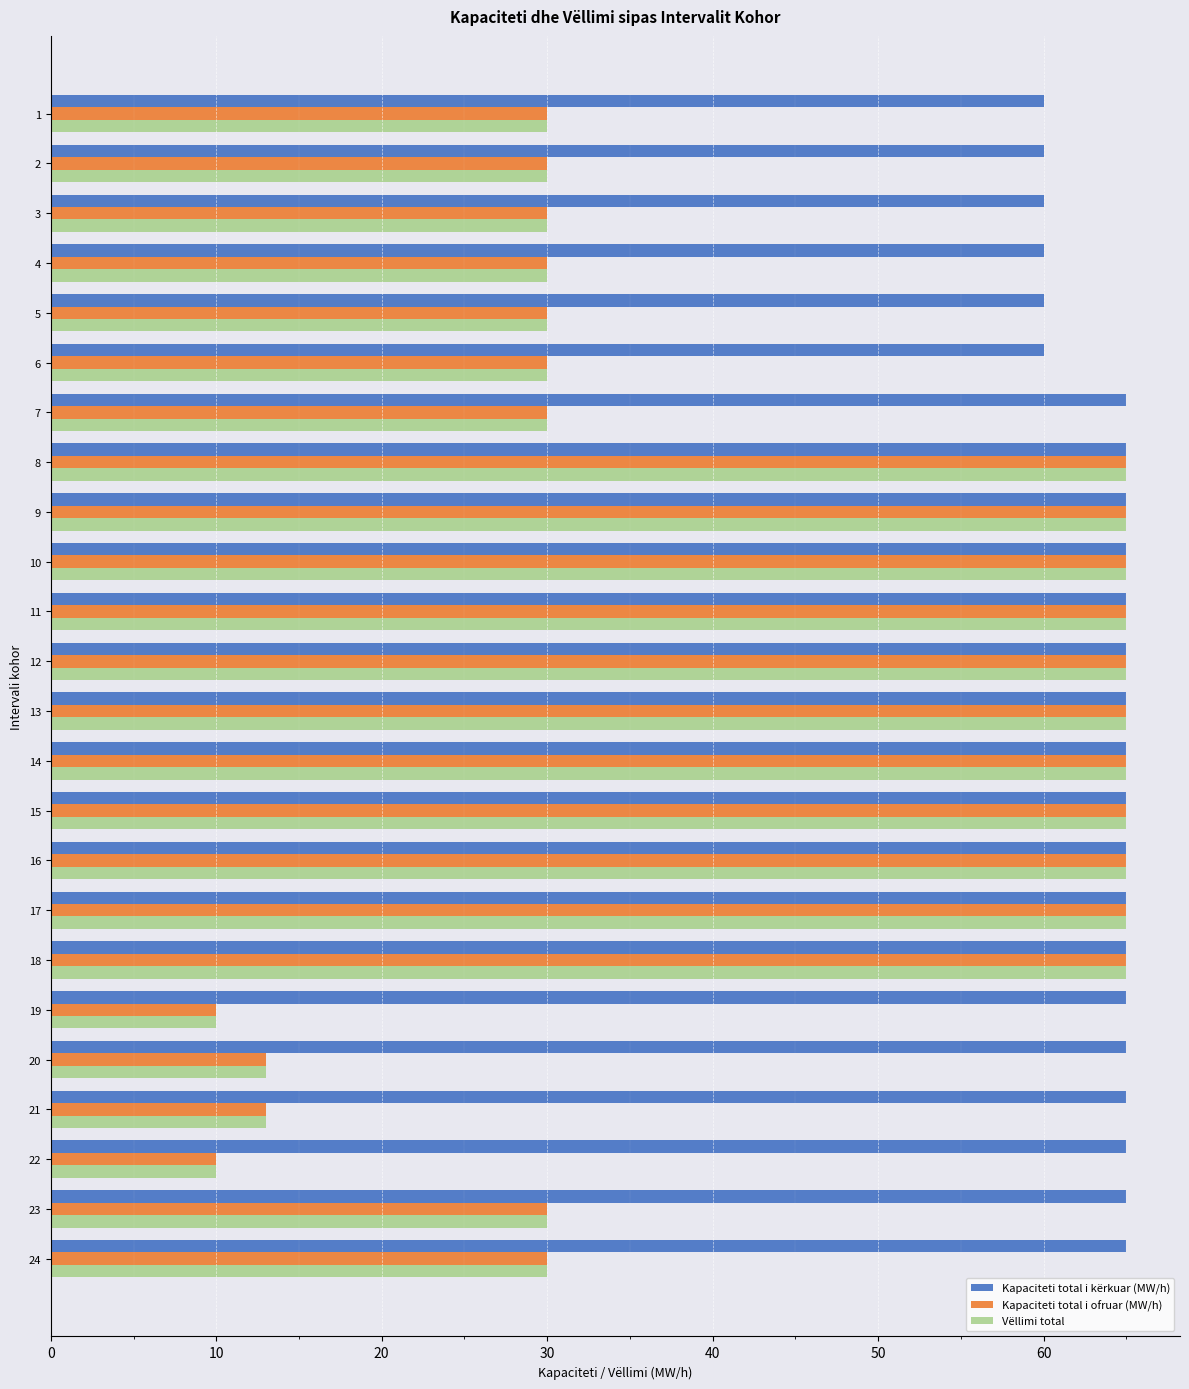

What is the difference between the highest and lowest values at 7?

35